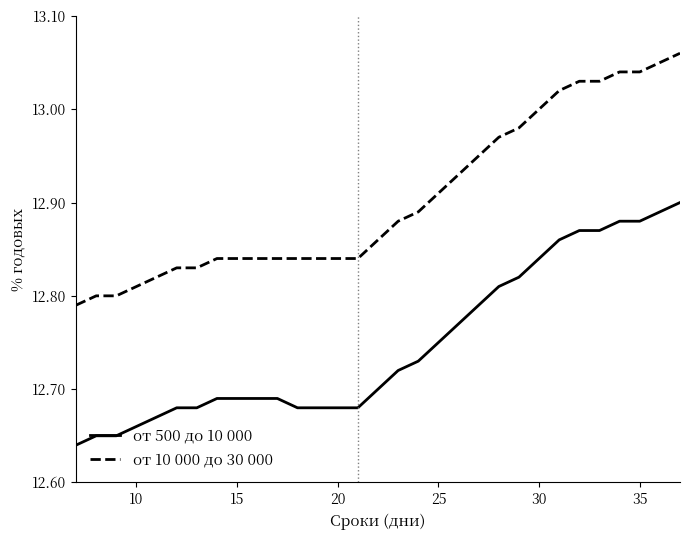

Which series has the widest spread of values?

от 10 000 до 30 000